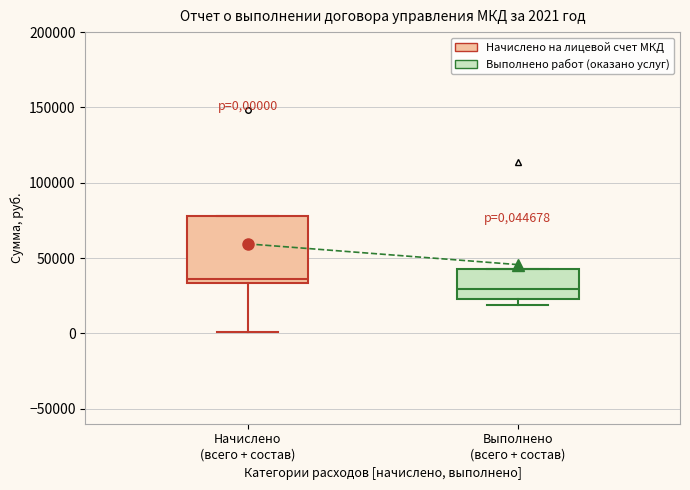

Which box's median line is the highest?

Начислено (всего + состав)